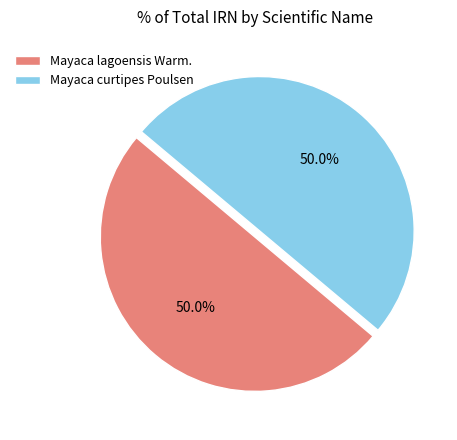

Approximately how many times larger is the value at Mayaca lagoensis Warm. compared to Mayaca curtipes Poulsen?

1.0